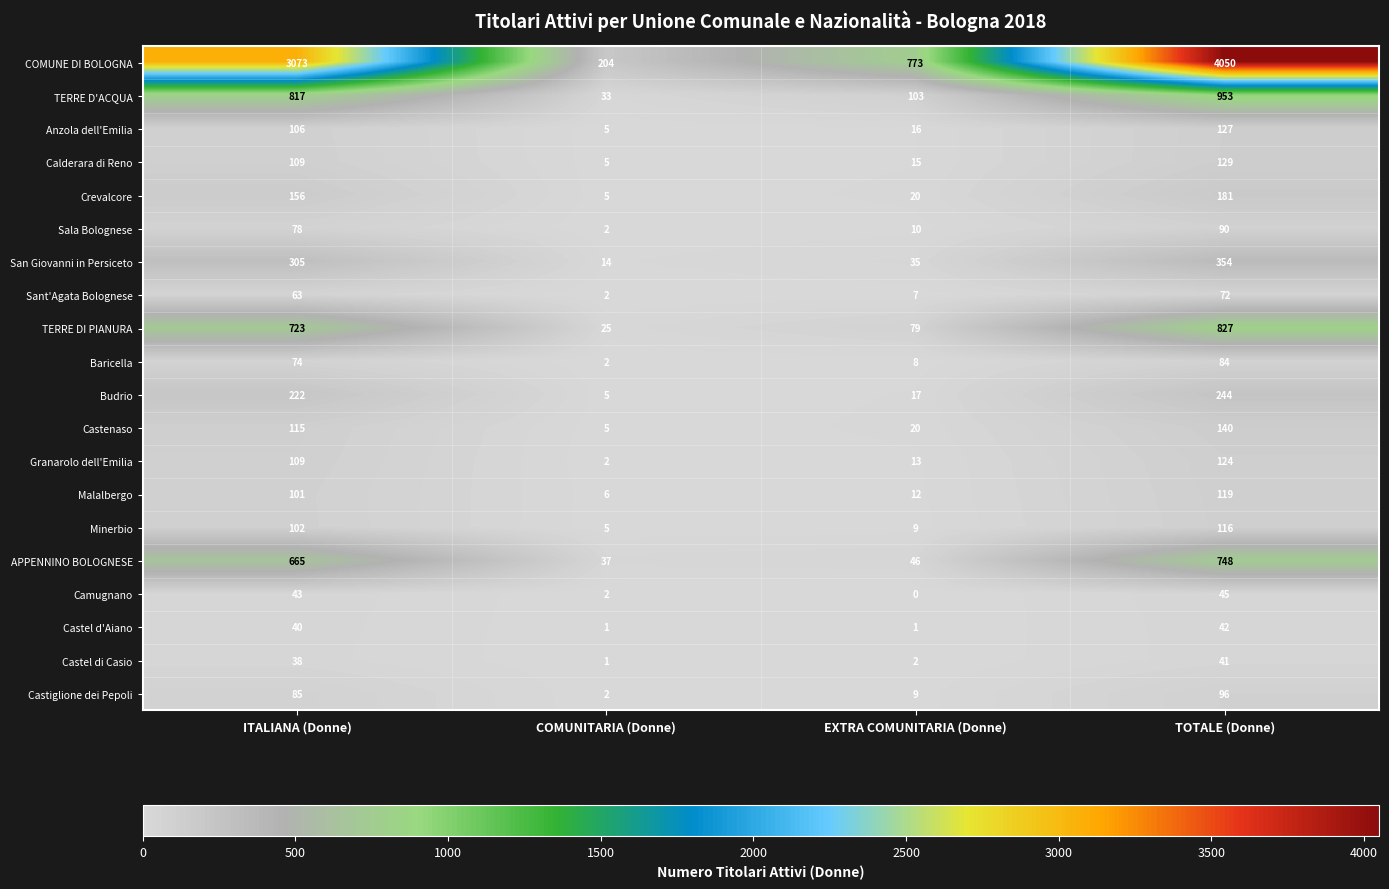

True or false: Sala Bolognese has a value of 2 at COMUNITARIA (Donne).

True